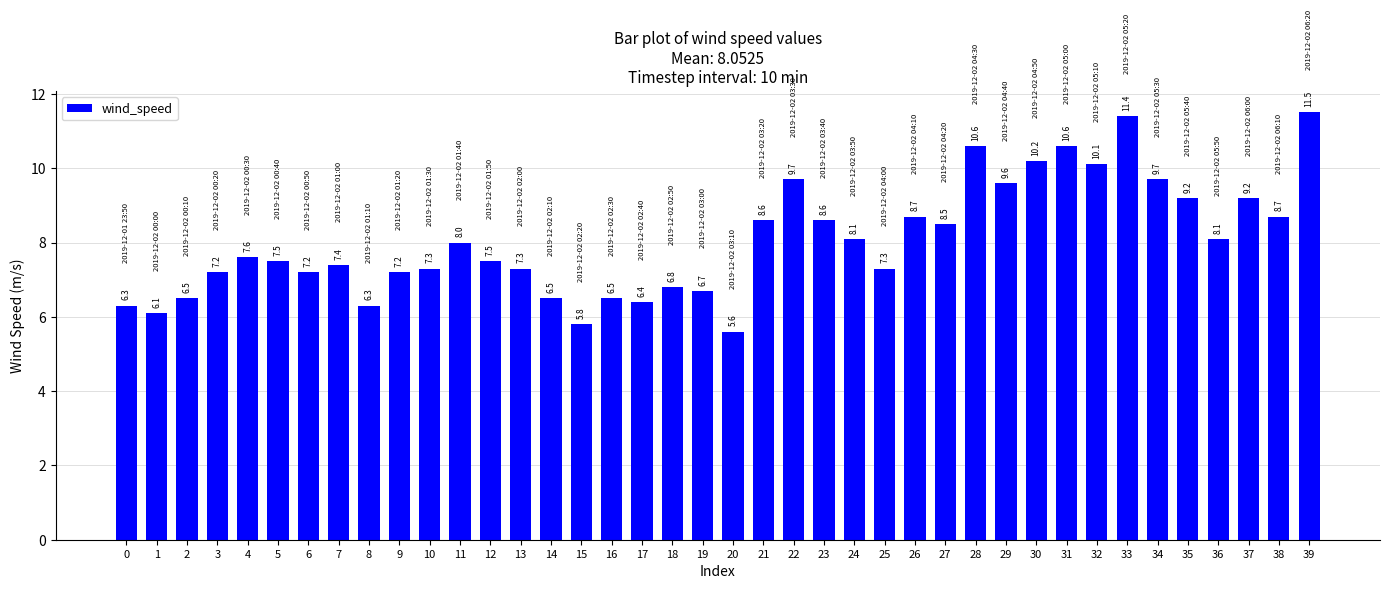

Which has a higher value, 9 or 38?

38